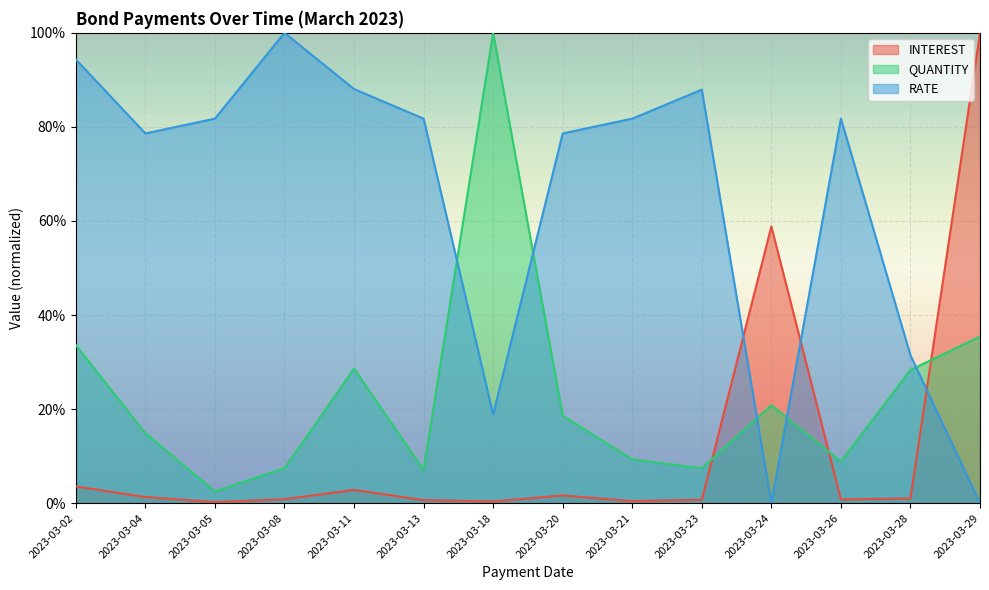

At which label does QUANTITY reach its minimum?

2023-03-05